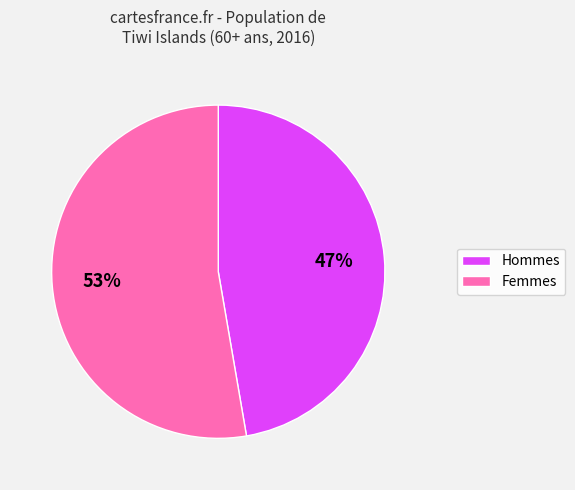

What percentage is the Hommes slice, to the nearest percent?

47%